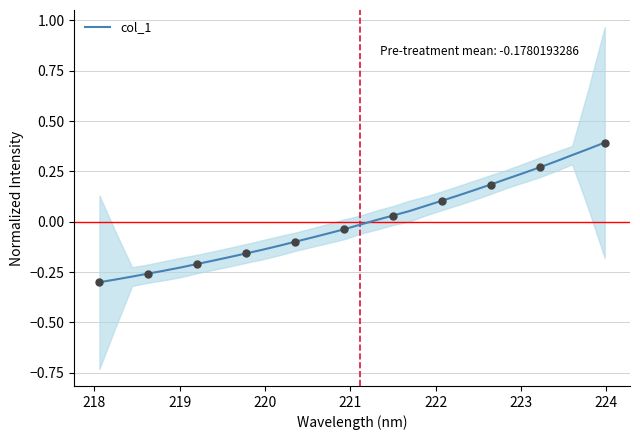

True or false: there are more than 0 points higher than both neighbors.

False